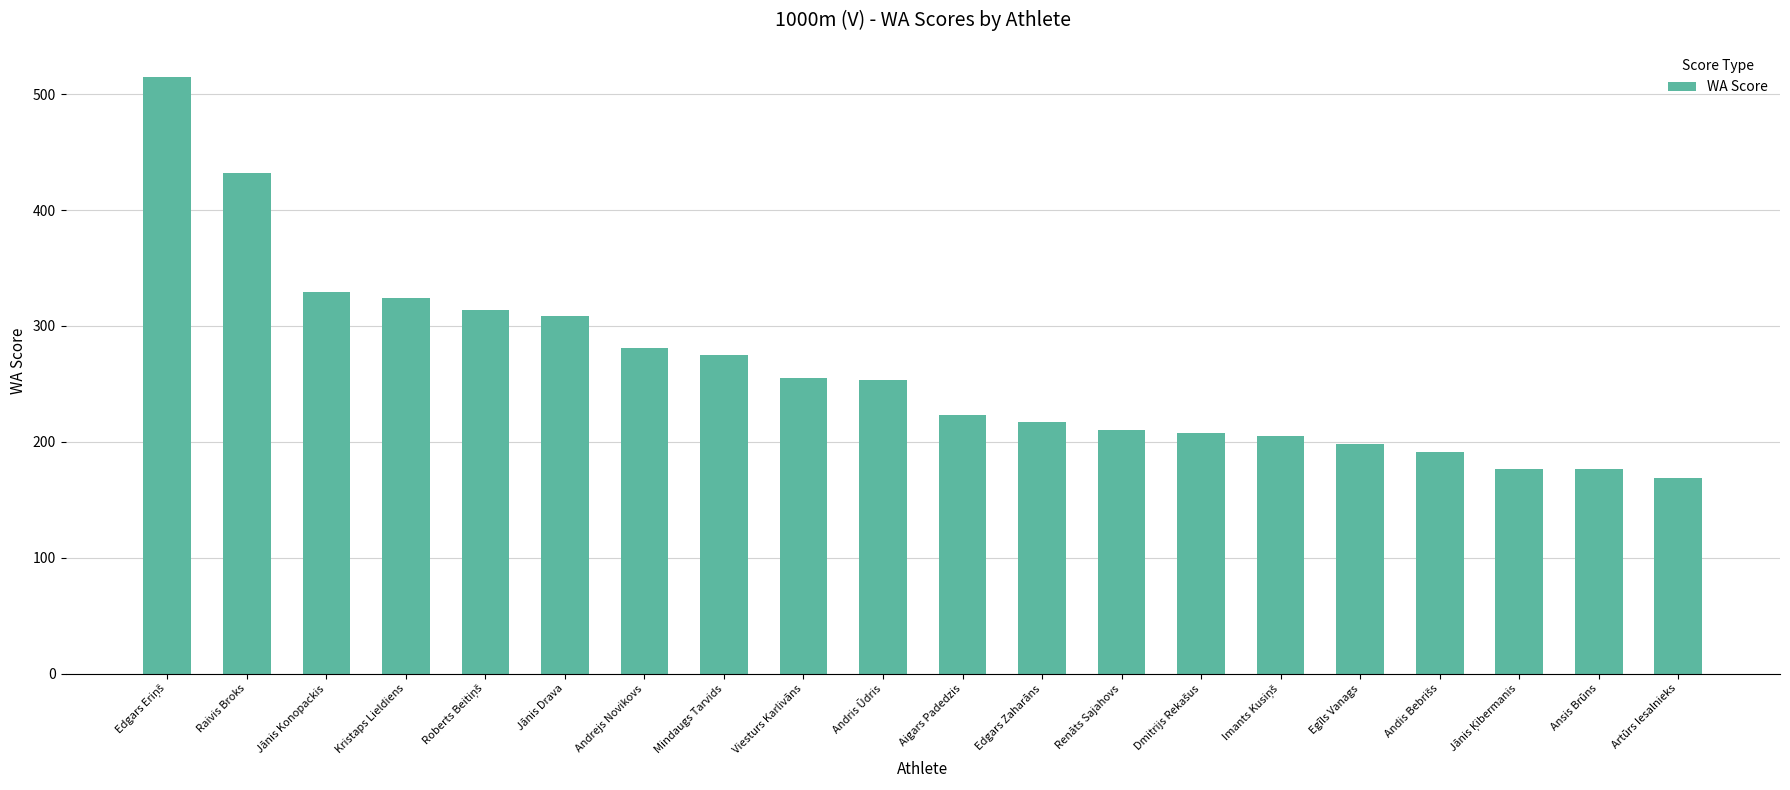

What is the greatest value displayed?

515